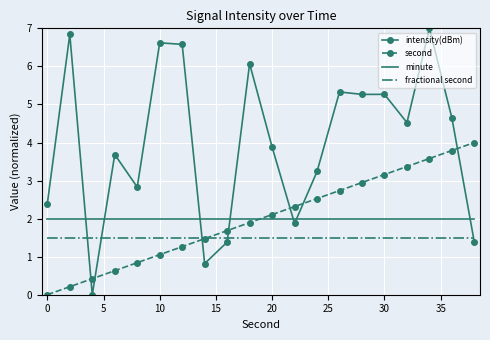

After their last crossing, which series has the higher values: minute or second?

second